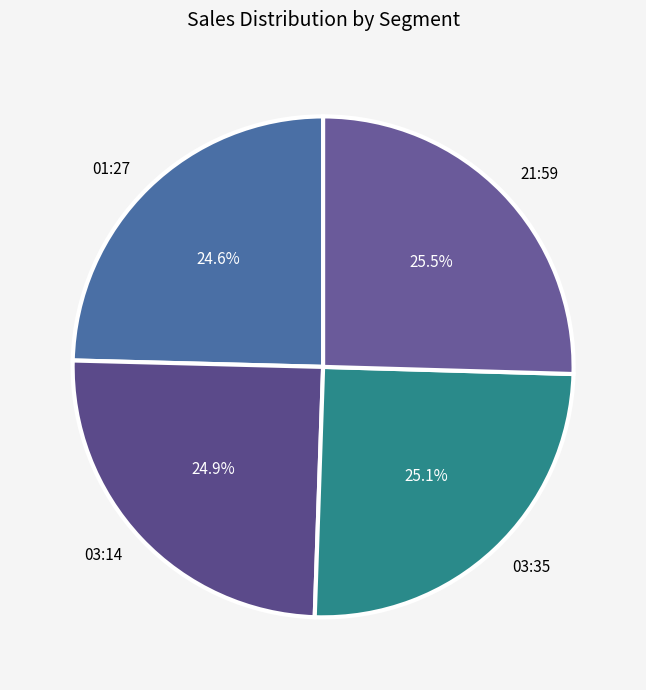

Do 01:27 and 03:14 together represent more than half of the pie?

No